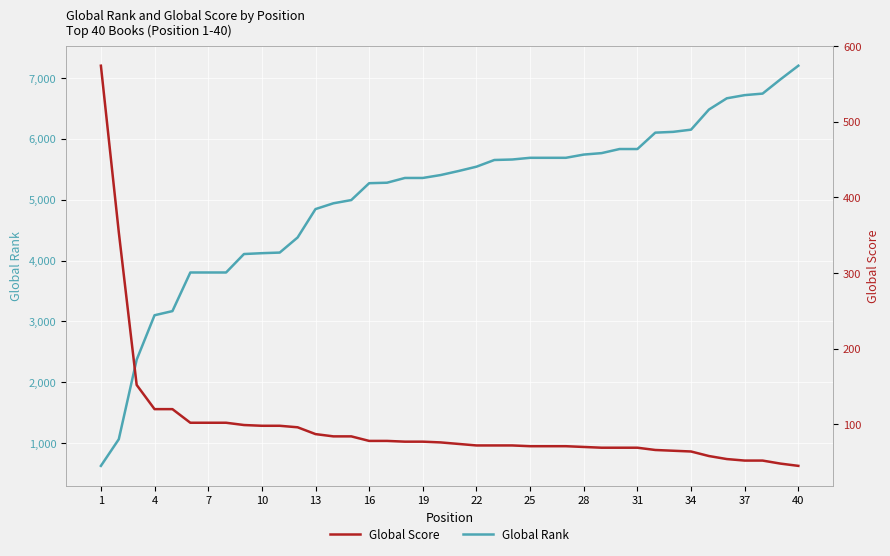

The value of Global Rank at 28 is 5740. True or false?

True